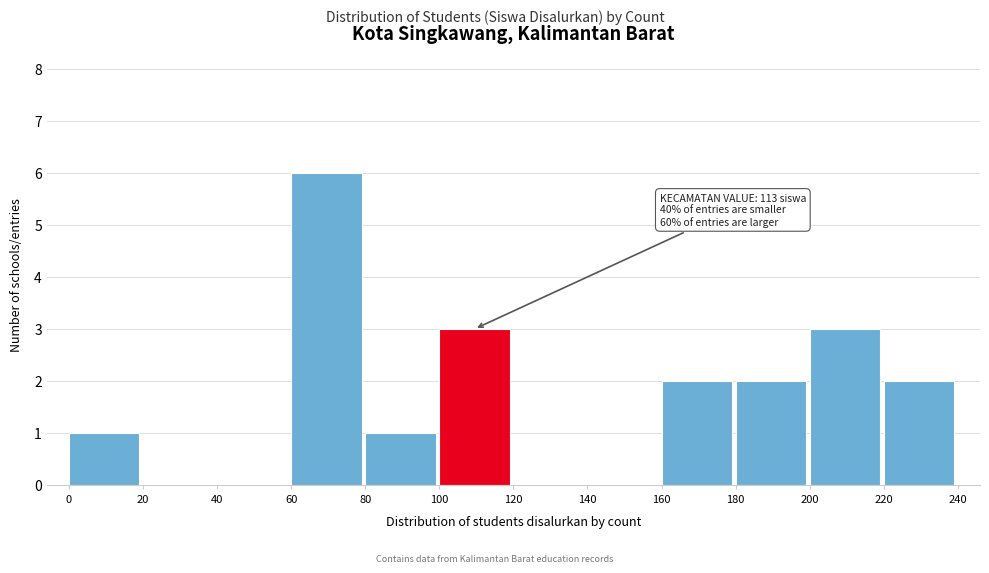

Which range on the x-axis has the tallest bar?

60 to 80